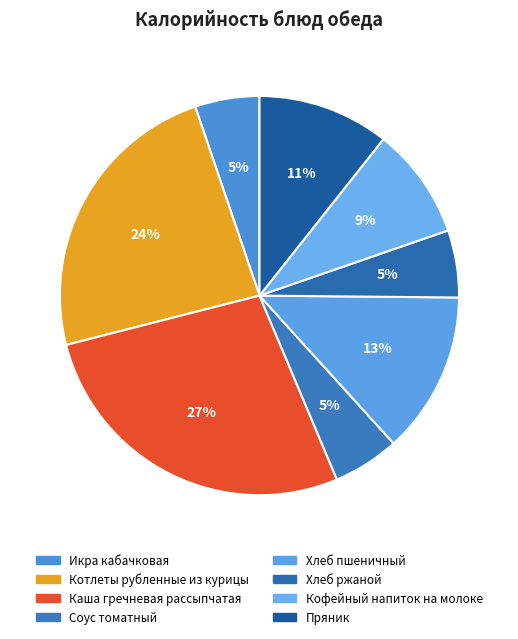

How many segments does this pie chart have?

8